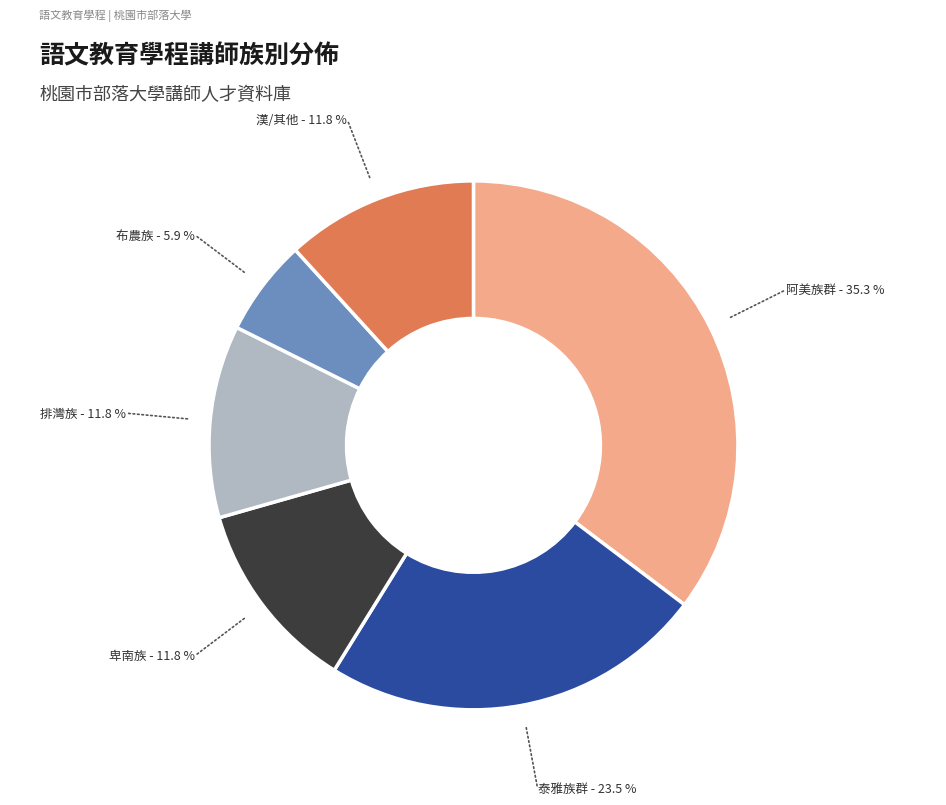

Is there a majority slice in this chart?

No